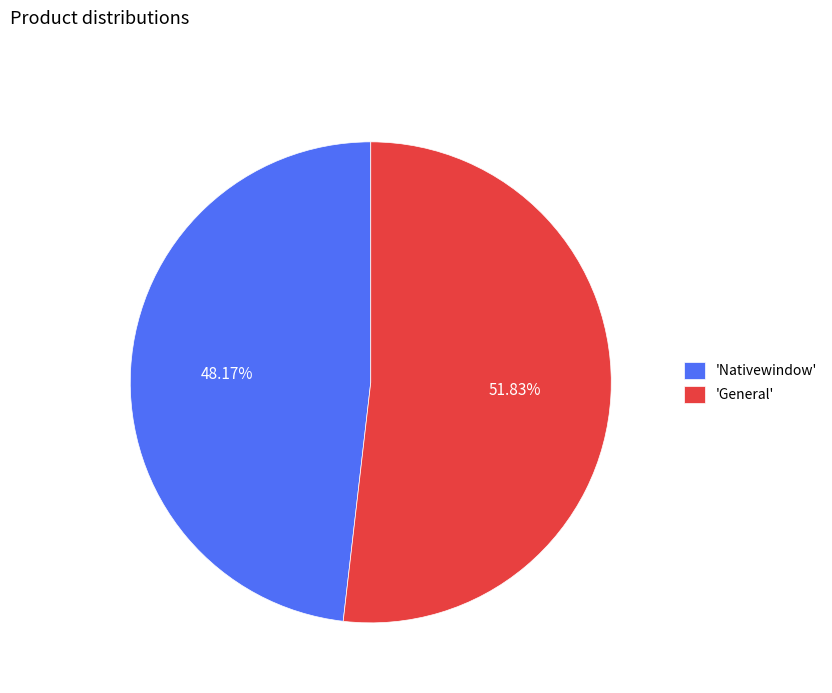

Rank the categories by value from lowest to highest.

'Nativewindow', 'General'